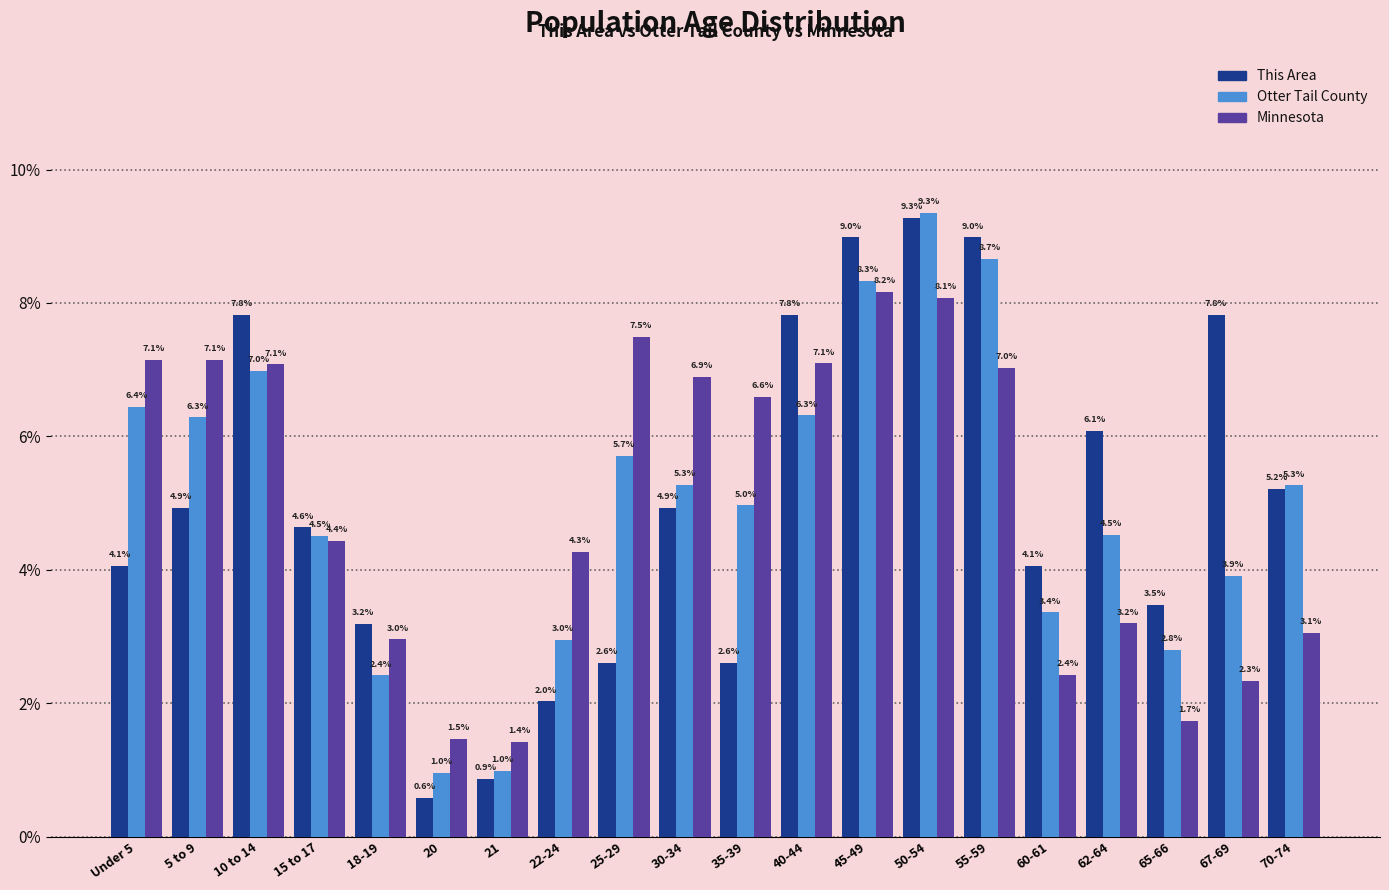

Reading left to right, list all the values displayed in this chart.

This Area: Under 5=4.1	5 to 9=4.9	10 to 14=7.8	15 to 17=4.6	18-19=3.2	20=0.6	21=0.9	22-24=2.0	25-29=2.6	30-34=4.9	35-39=2.6	40-44=7.8	45-49=9.0	50-54=9.3	55-59=9.0	60-61=4.1	62-64=6.1	65-66=3.5	67-69=7.8	70-74=5.2
Otter Tail County: Under 5=6.4	5 to 9=6.3	10 to 14=7.0	15 to 17=4.5	18-19=2.4	20=1.0	21=1.0	22-24=3.0	25-29=5.7	30-34=5.3	35-39=5.0	40-44=6.3	45-49=8.3	50-54=9.3	55-59=8.7	60-61=3.4	62-64=4.5	65-66=2.8	67-69=3.9	70-74=5.3
Minnesota: Under 5=7.1	5 to 9=7.1	10 to 14=7.1	15 to 17=4.4	18-19=3.0	20=1.5	21=1.4	22-24=4.3	25-29=7.5	30-34=6.9	35-39=6.6	40-44=7.1	45-49=8.2	50-54=8.1	55-59=7.0	60-61=2.4	62-64=3.2	65-66=1.7	67-69=2.3	70-74=3.1